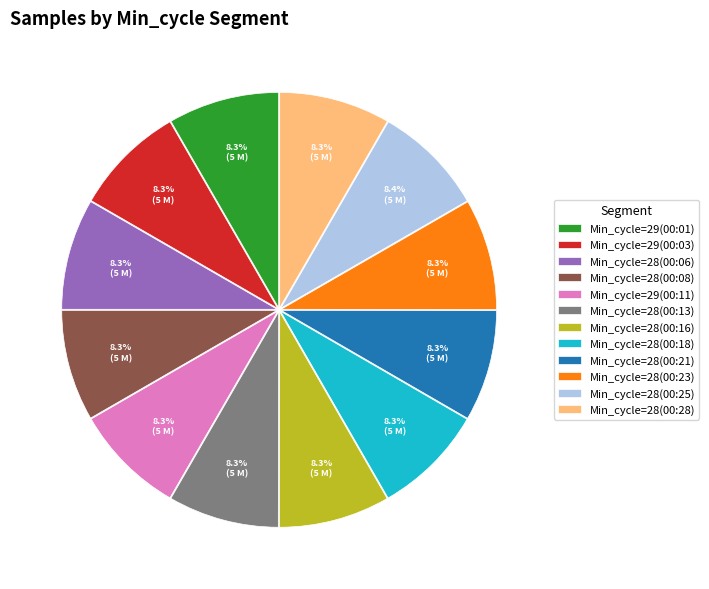

Combined, do Min_cycle=28(00:13) and Min_cycle=28(00:06) account for over 50%?

No